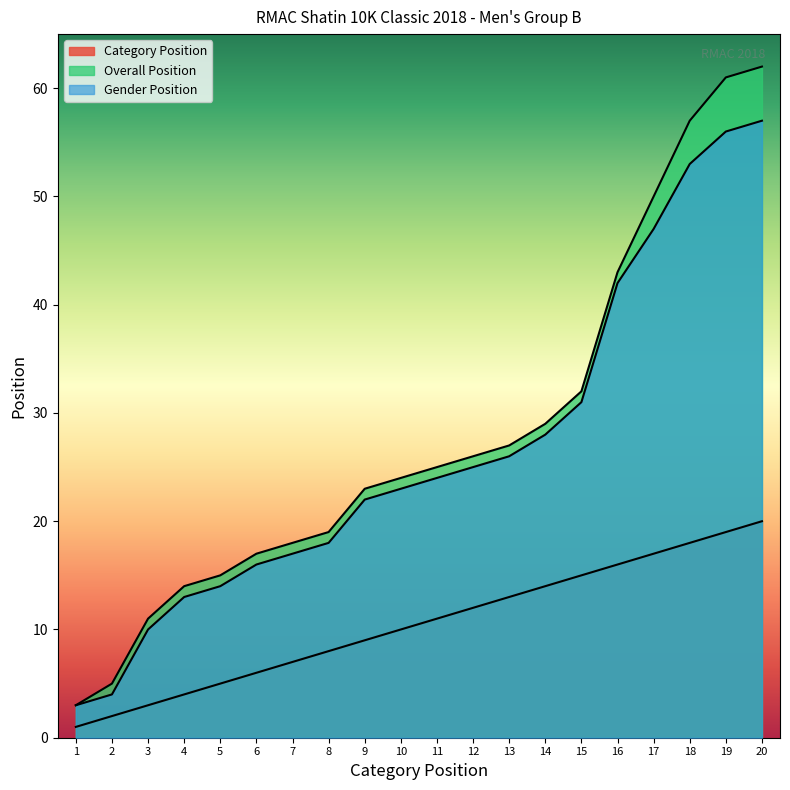

At which category is the sum across all series the highest?

20